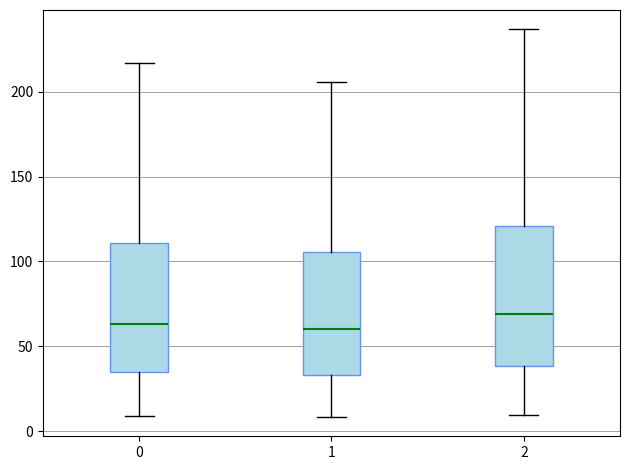

Reading left to right, read every box against the y-axis: the position of its median line, the range the box covers, and the ends of its whiskers. The values are not printed on the chart, so give them approximately, as read against the axis.

0: median 65, box 35 to 110, whiskers 10 to 215
1: median 60, box 35 to 105, whiskers 10 to 205
2: median 70, box 40 to 120, whiskers 10 to 235